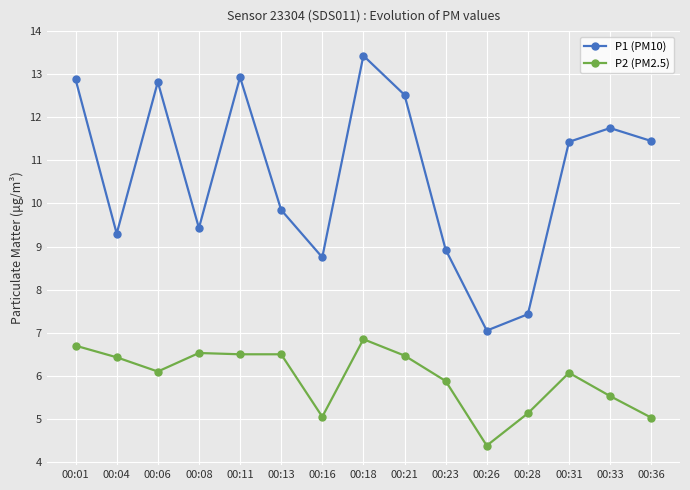

Rank the series by their average value, from highest to lowest.

P1 (PM10), P2 (PM2.5)